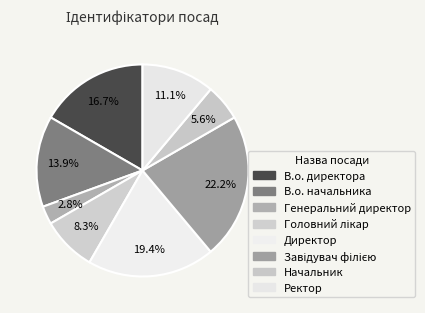

How many segments does this pie chart have?

8